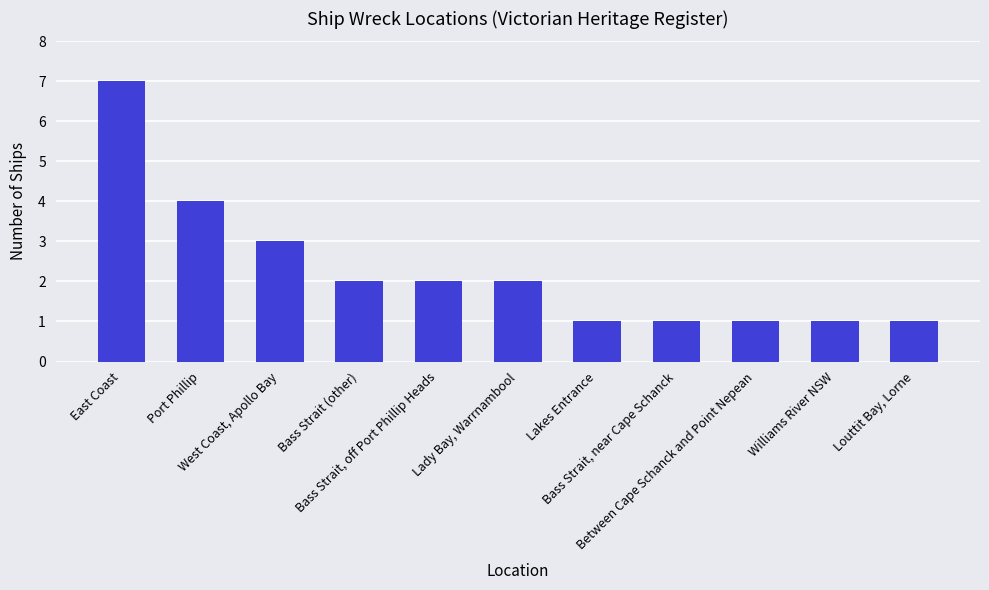

Where is the data nearest to the value 4?

Port Phillip